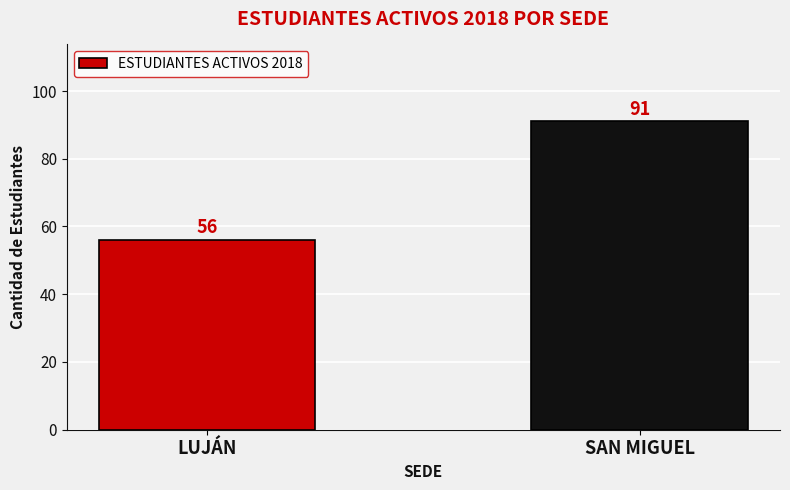

Rank the categories by value from highest to lowest.

SAN MIGUEL, LUJÁN